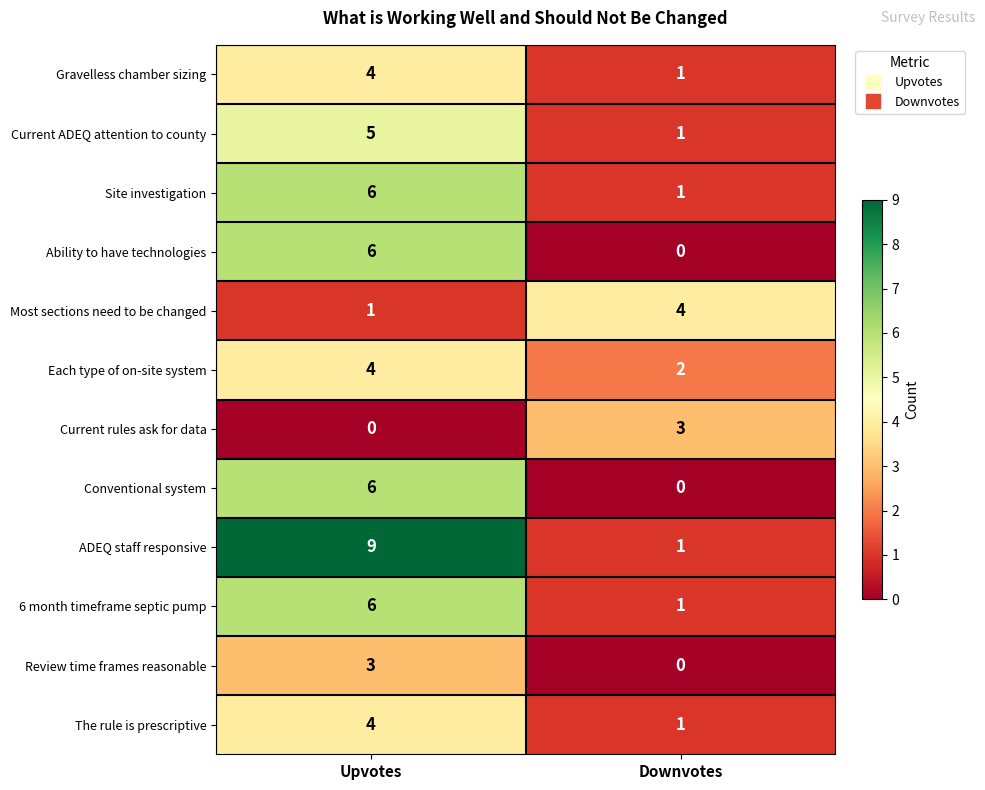

What is the sum of all Current ADEQ attention to county values?

6